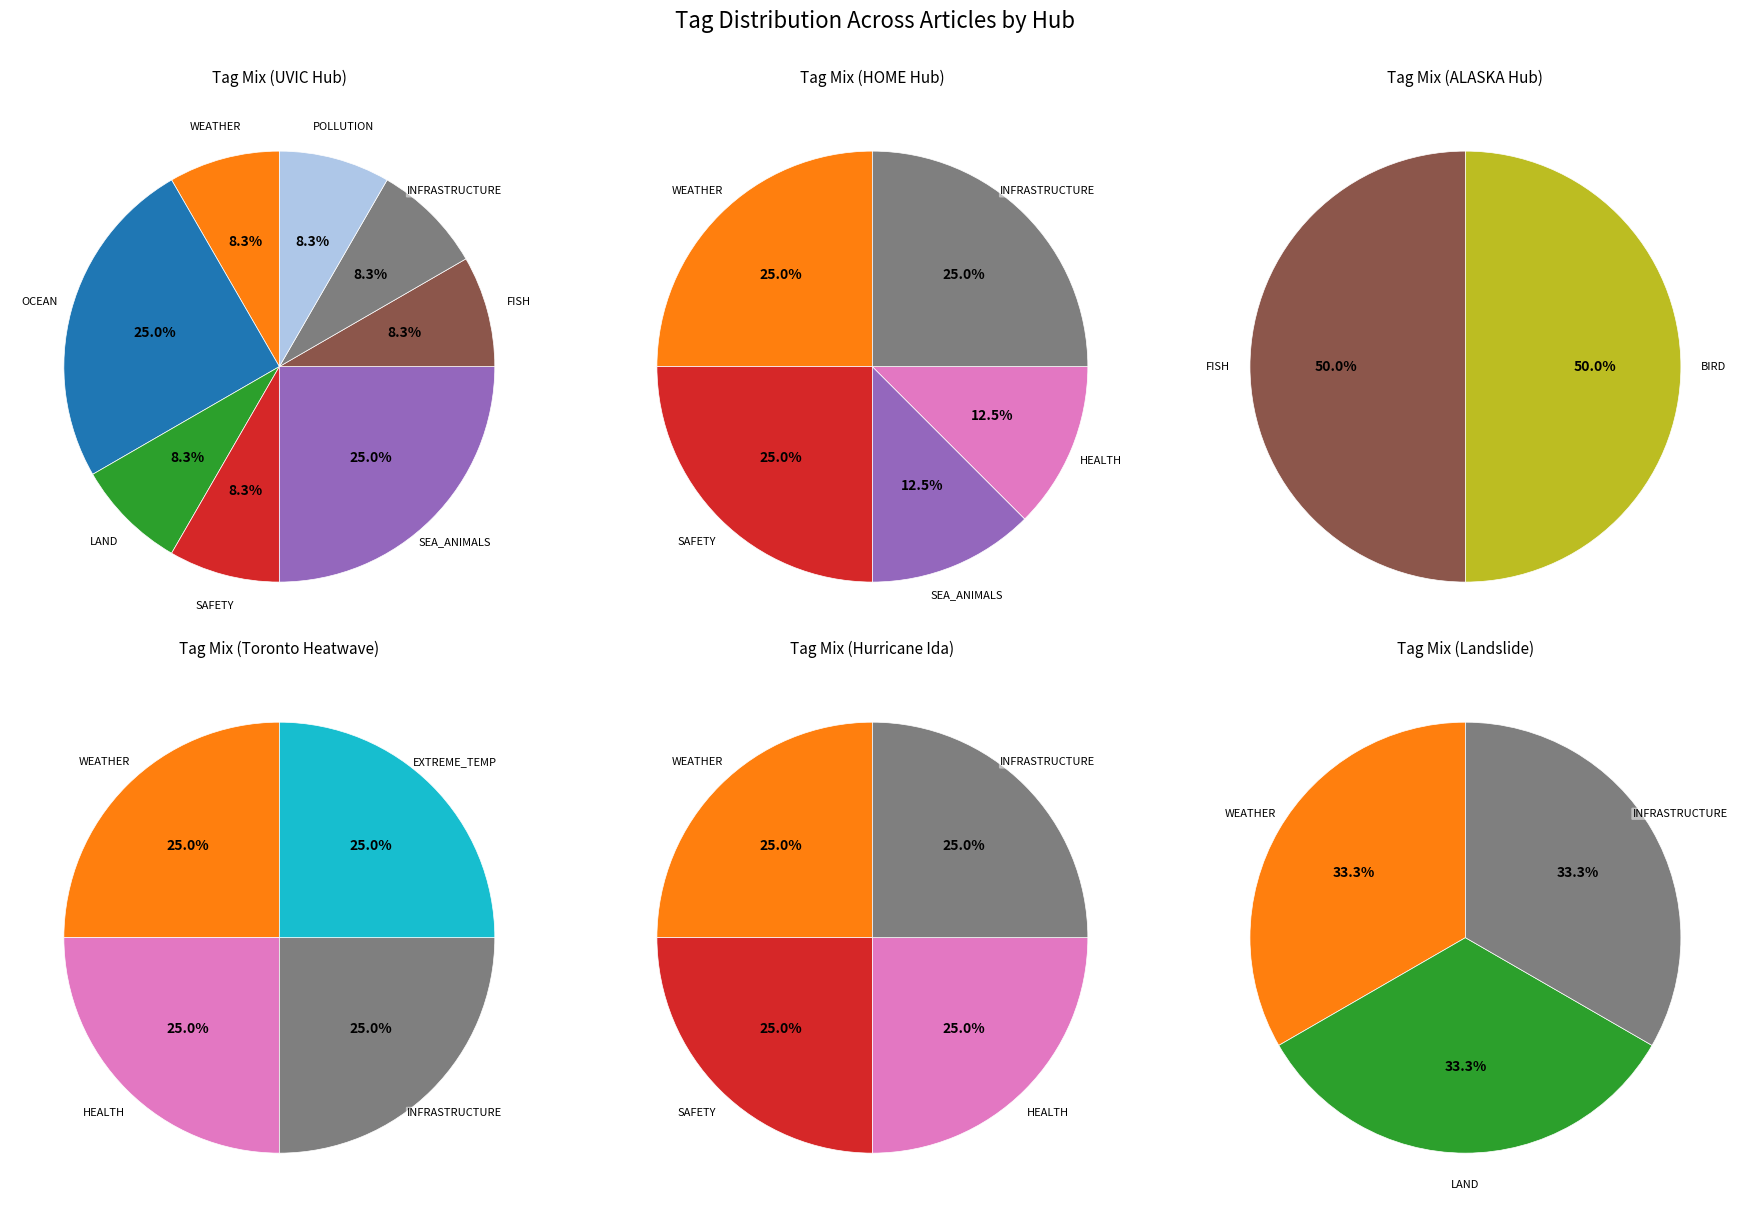

How many segments does this pie chart have?

11